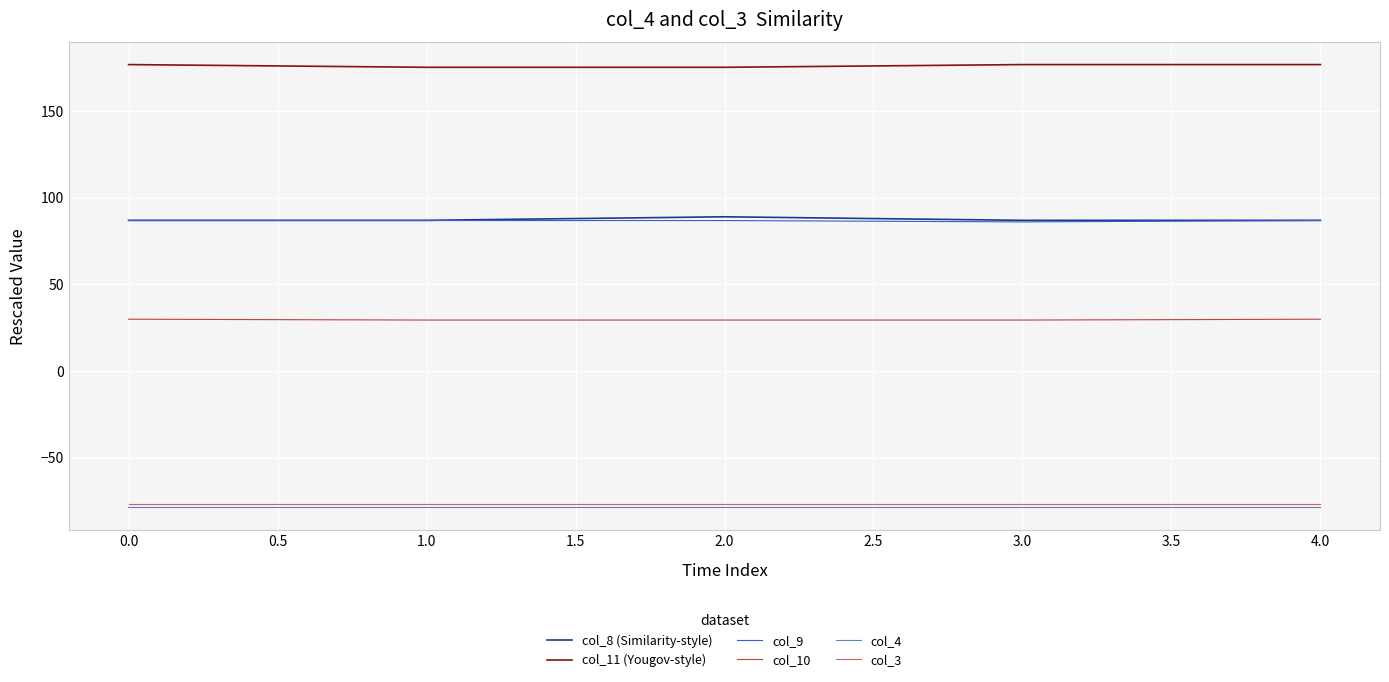

True or false: col_4 and col_8 (Similarity-style) intersect in this chart.

False